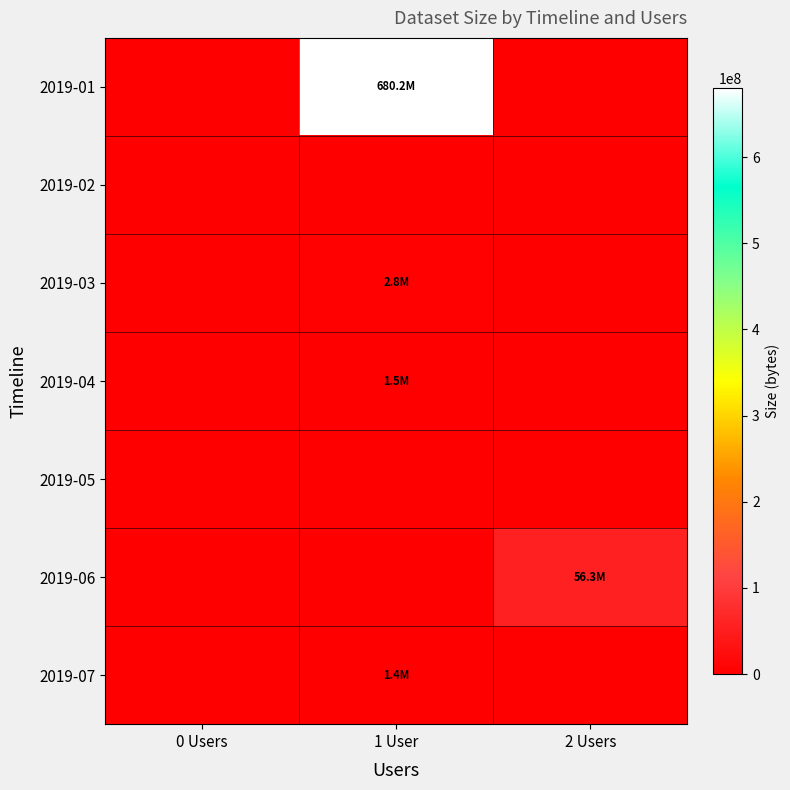

Reading right to left, list all the values displayed in this chart.

2019-01: 2 Users=0	1 User=680180640	0 Users=0
2019-02: 2 Users=0	1 User=0	0 Users=0
2019-03: 2 Users=0	1 User=2783864	0 Users=0
2019-04: 2 Users=0	1 User=1470753	0 Users=0
2019-05: 2 Users=0	1 User=0	0 Users=0
2019-06: 2 Users=56283884	1 User=0	0 Users=0
2019-07: 2 Users=0	1 User=1404316	0 Users=0